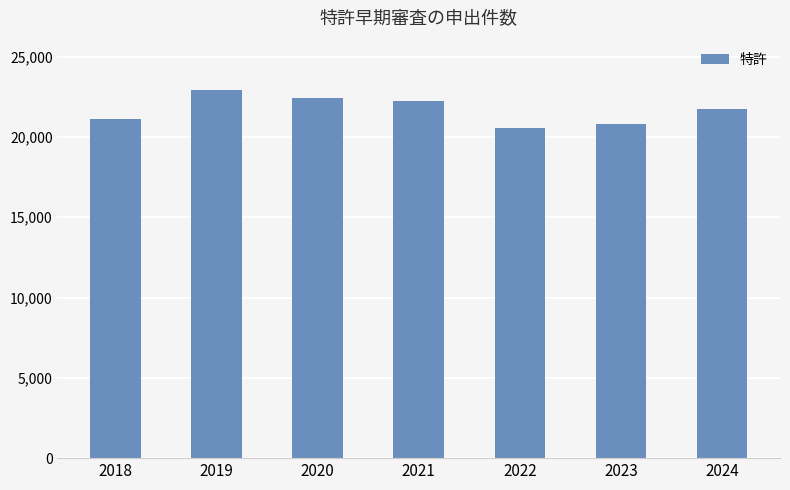

How many bars are there in total?

7